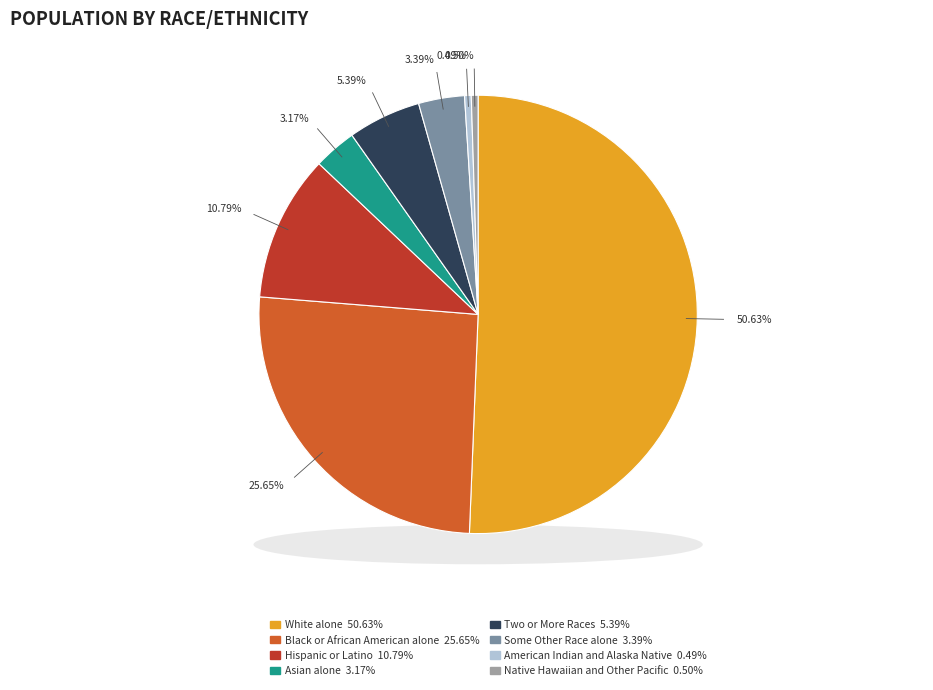

Which slice is the smallest?

American Indian and Alaska Native